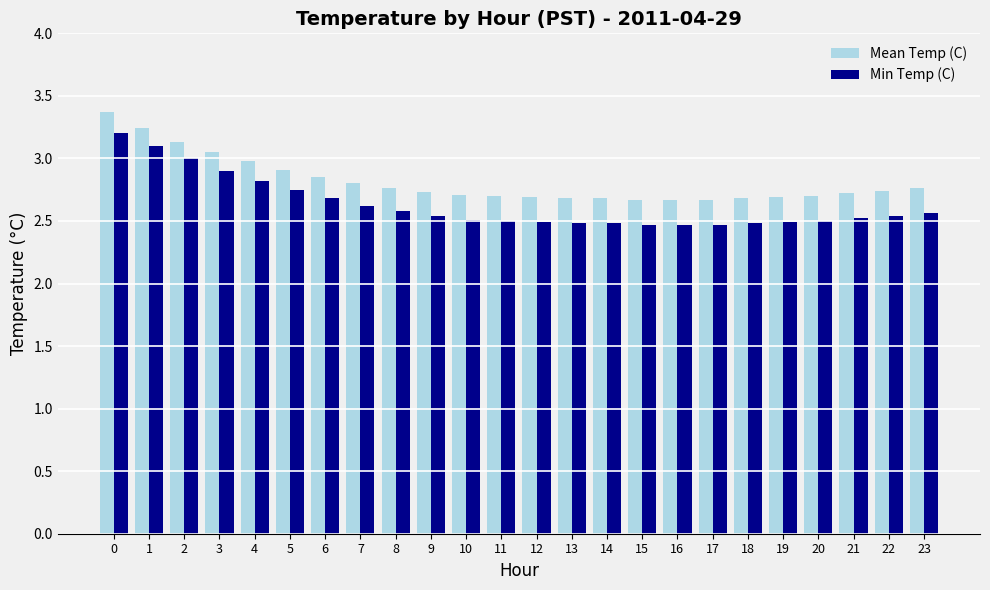

What is the sum of the Mean Temp (C) values at 6 and 15?

5.5